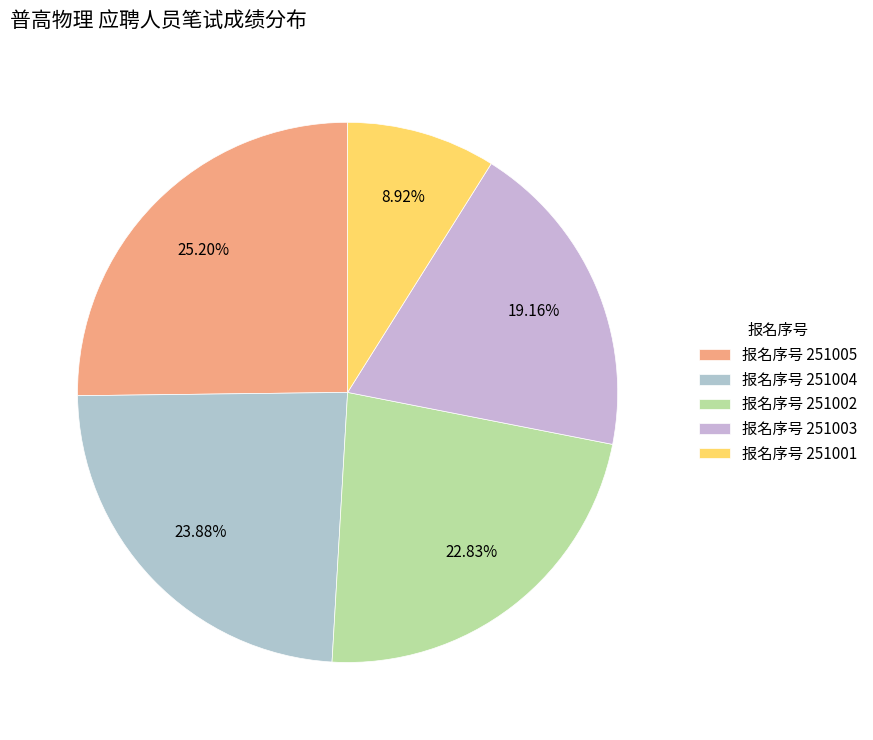

How many segments does this pie chart have?

5